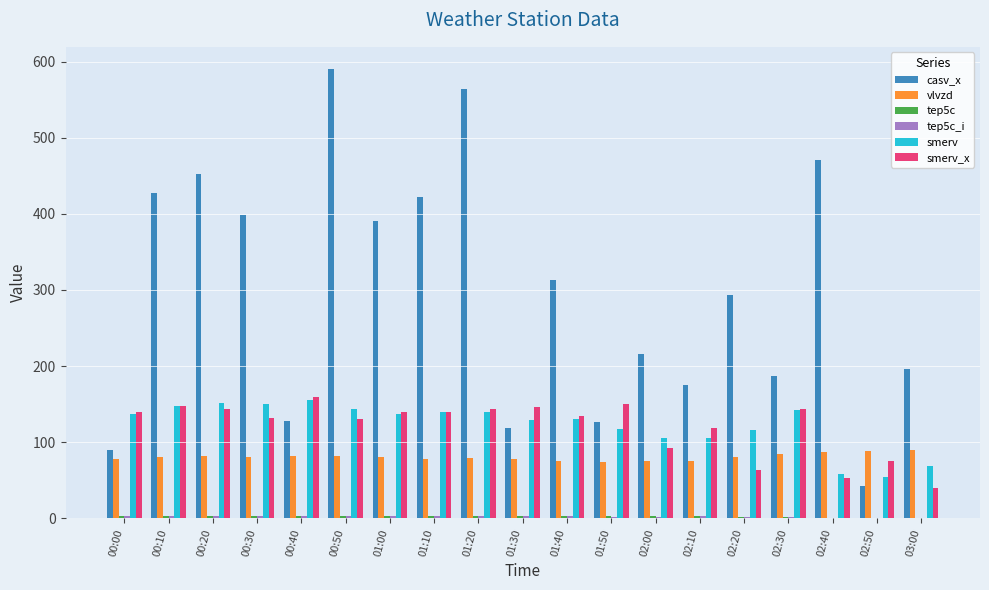

Between 00:10 and 02:20, which series saw the biggest shift?

casv_x